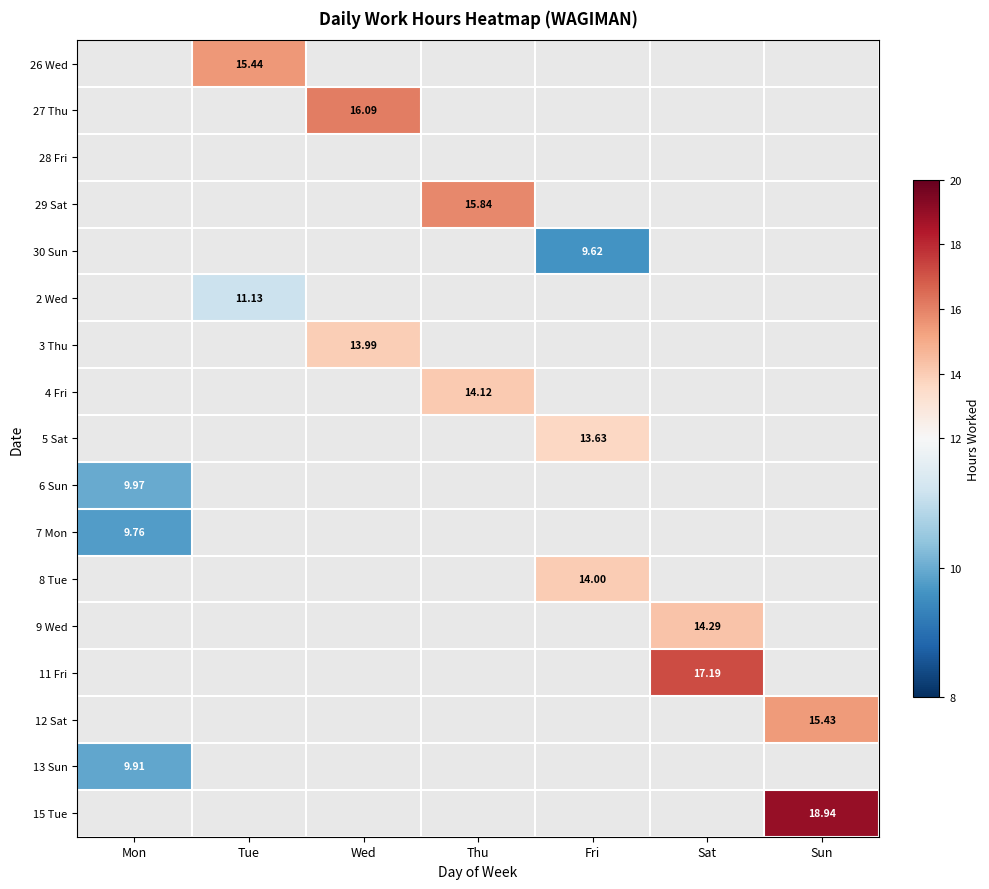

How many values in 2 Wed are above zero?

1